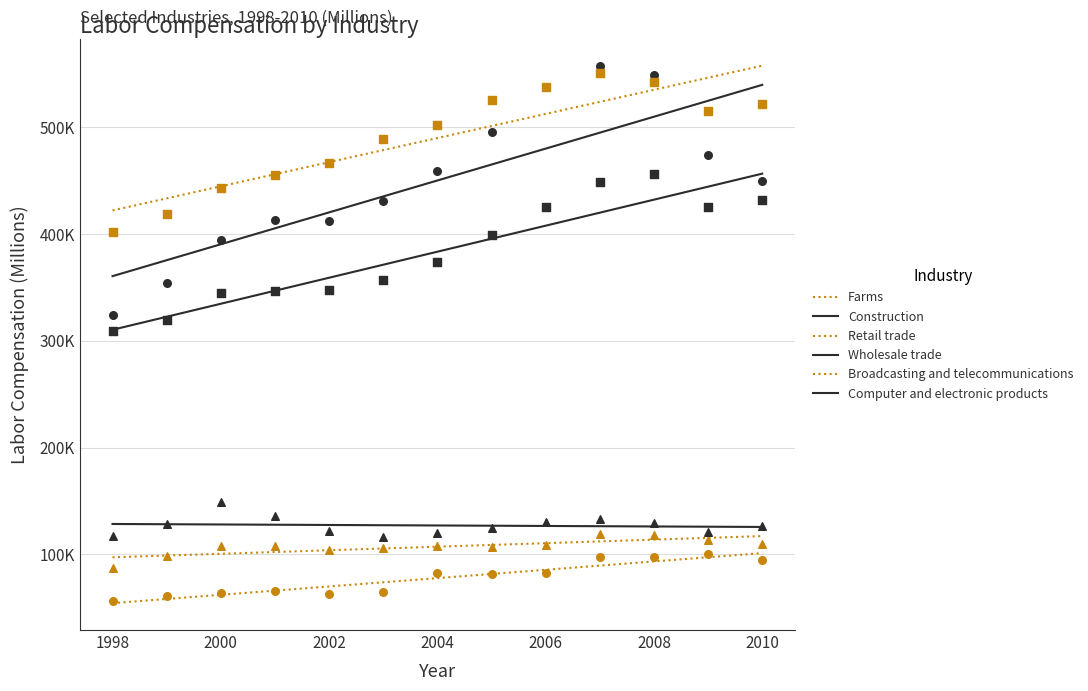

Is the value of Computer and electronic products at 2004 greater than the value of Wholesale trade at 9?

No